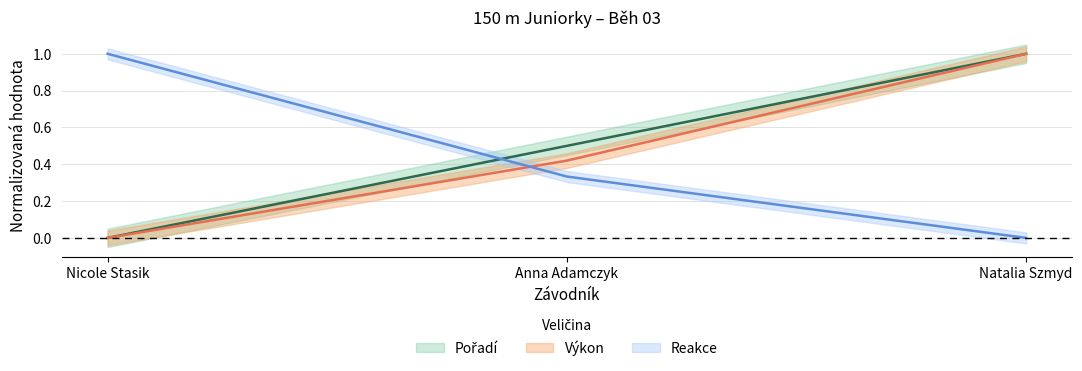

Which category has the lowest value in the Výkon series?

Nicole Stasik